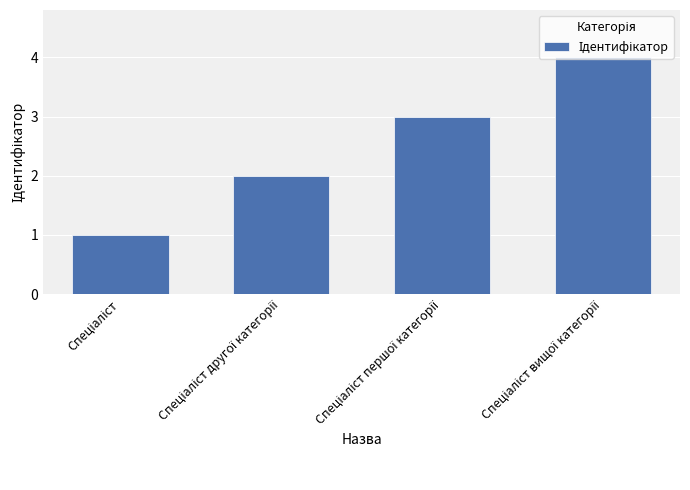

What is the maximum value shown in the chart?

4